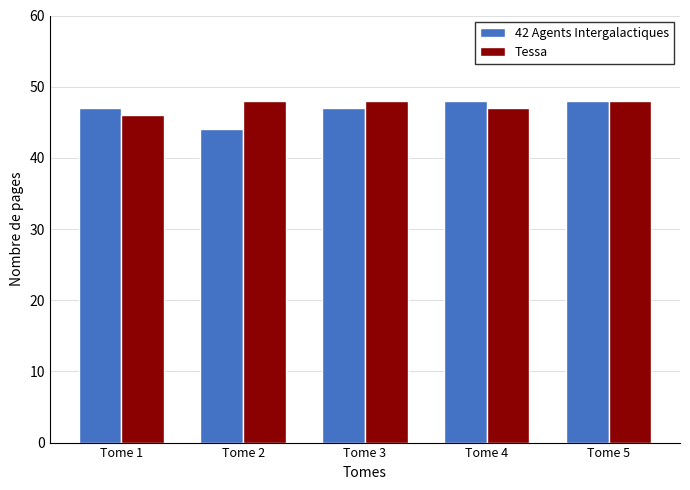

Is it true that Tessa equals 19 at Tome 3?

False